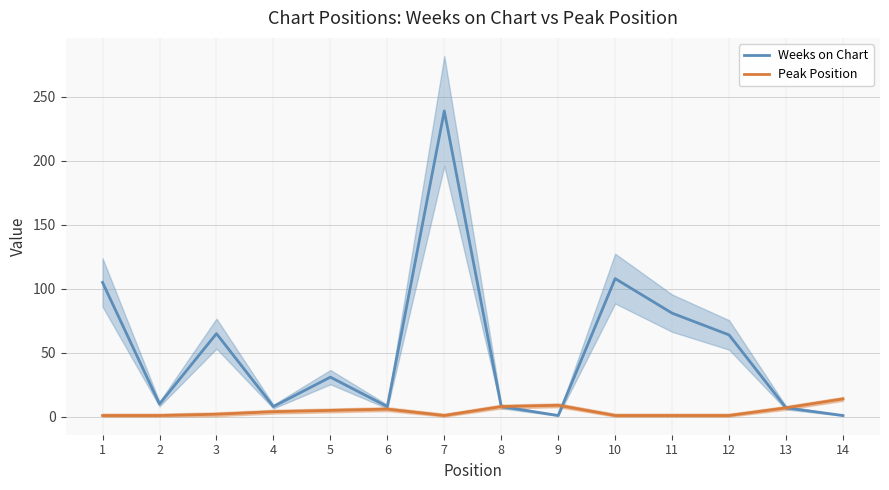

Which series has the largest range (max minus min)?

Weeks on Chart